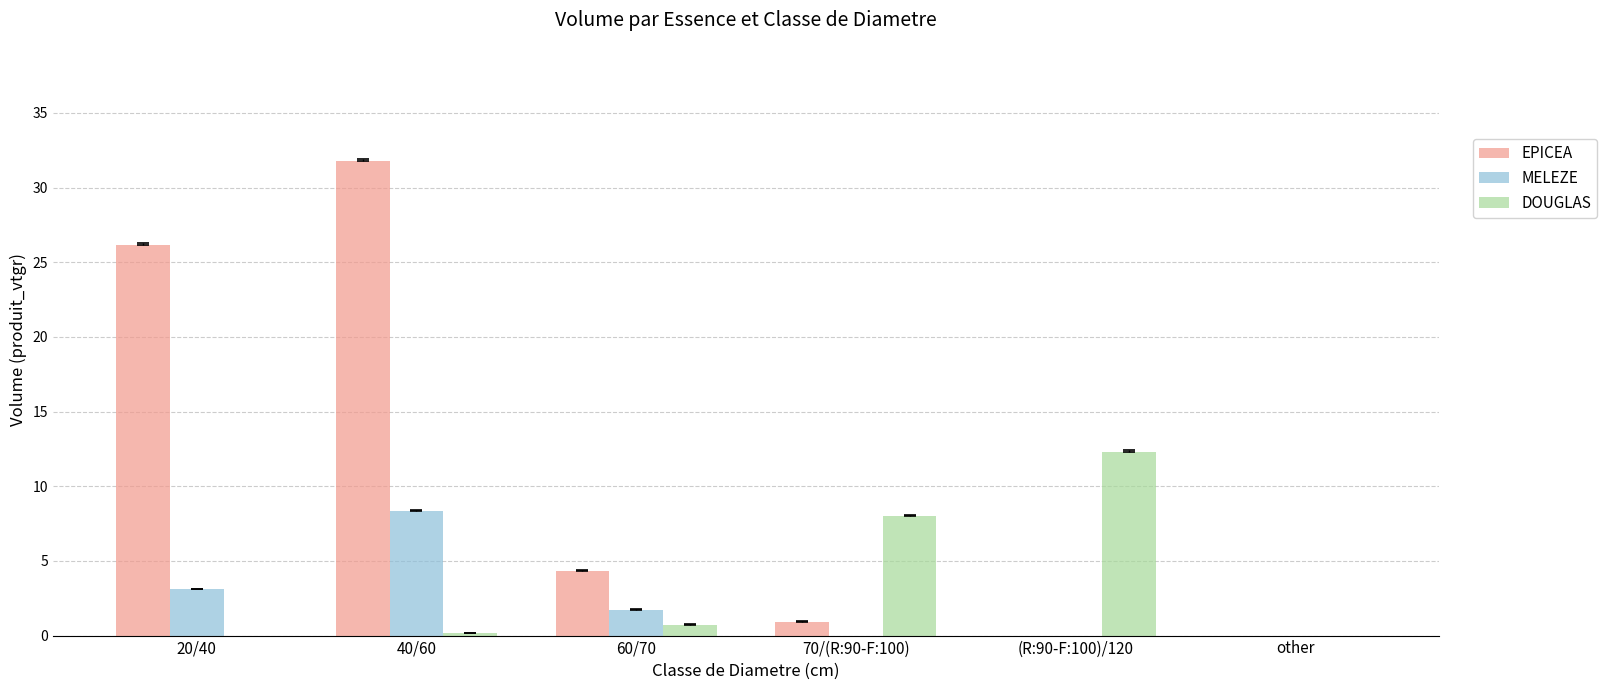

How many groups of bars are there?

6